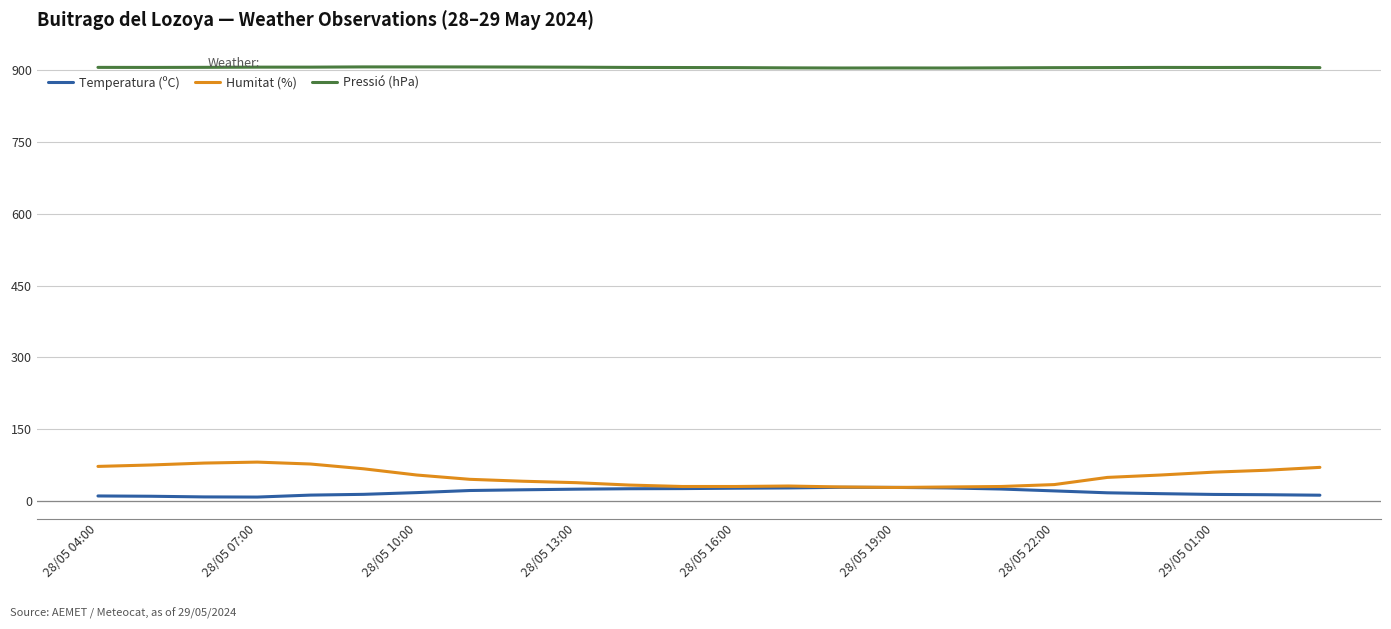

True or false: Pressió (hPa) and Humitat (%) cross at least once.

False